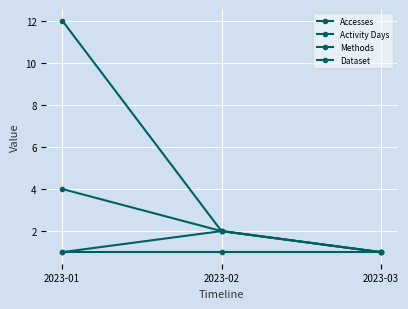

What is the total value across all series at 2023-02?

7